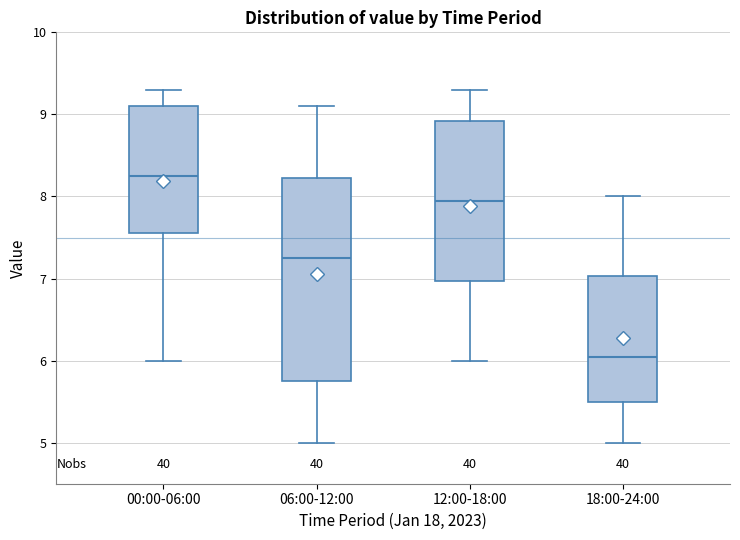

Reading left to right, read every box against the y-axis: the position of its median line, the range the box covers, and the ends of its whiskers. The values are not printed on the chart, so give them approximately, as read against the axis.

00:00-06:00: median 8.3, box 7.6 to 9.1, whiskers 6.0 to 9.3
06:00-12:00: median 7.3, box 5.8 to 8.2, whiskers 5.0 to 9.1
12:00-18:00: median 8.0, box 7.0 to 8.9, whiskers 6.0 to 9.3
18:00-24:00: median 6.1, box 5.5 to 7.0, whiskers 5.0 to 8.0